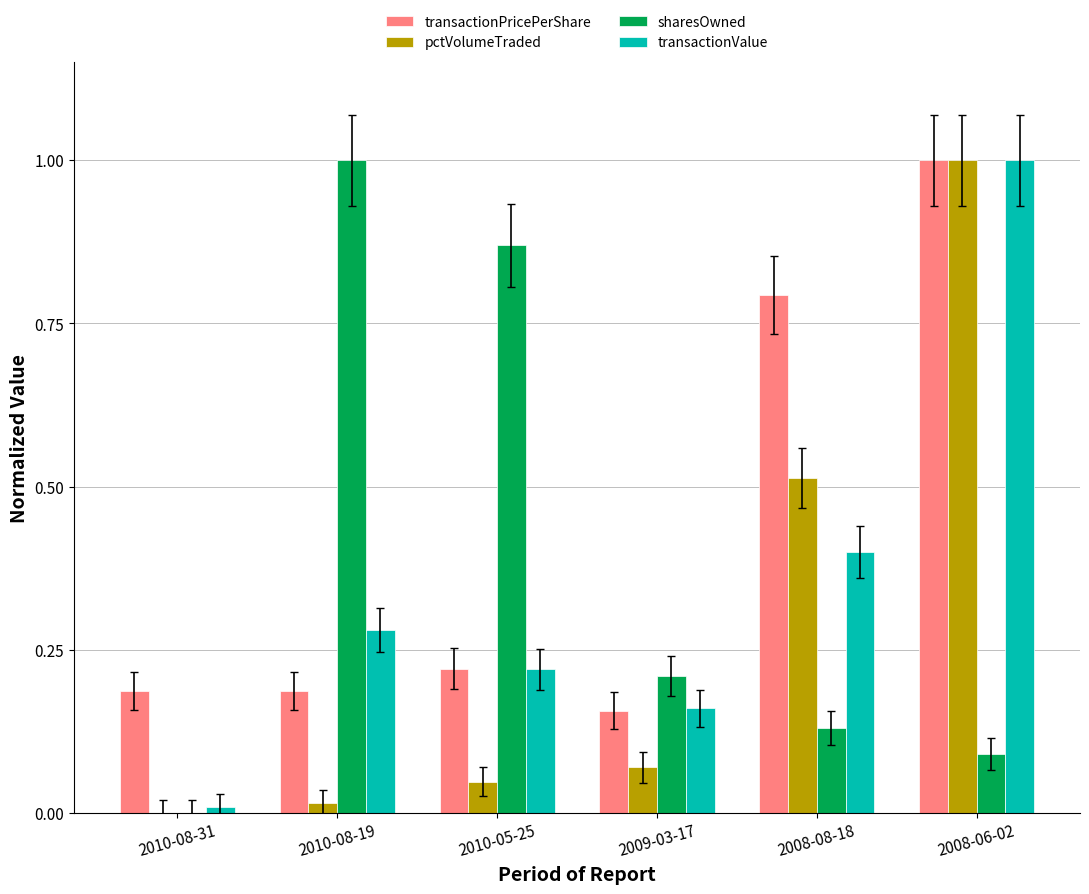

True or false: sharesOwned has a value of 0.0 at 2008-06-02.

False